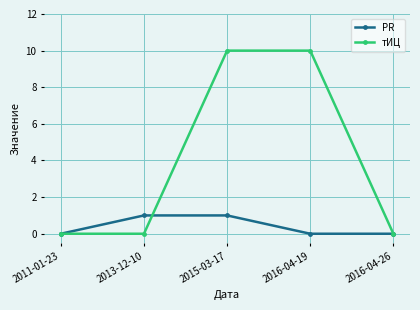

Is it true that тИЦ equals 0 at 2016-04-26?

True